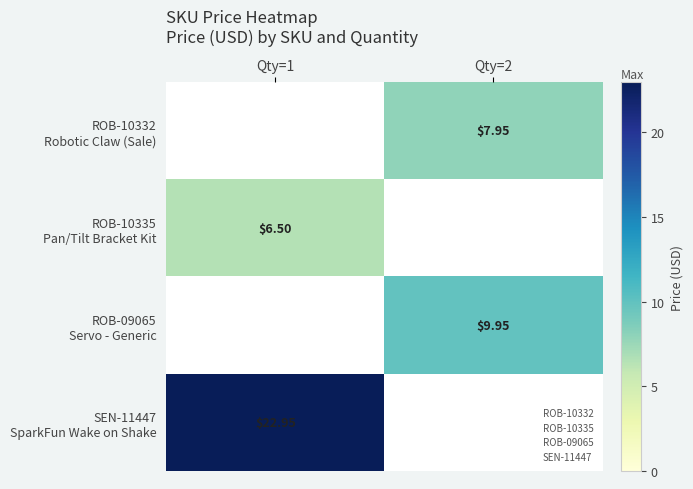

Which series has the largest total across all categories?

SEN-11447 SparkFun Wake on Shake